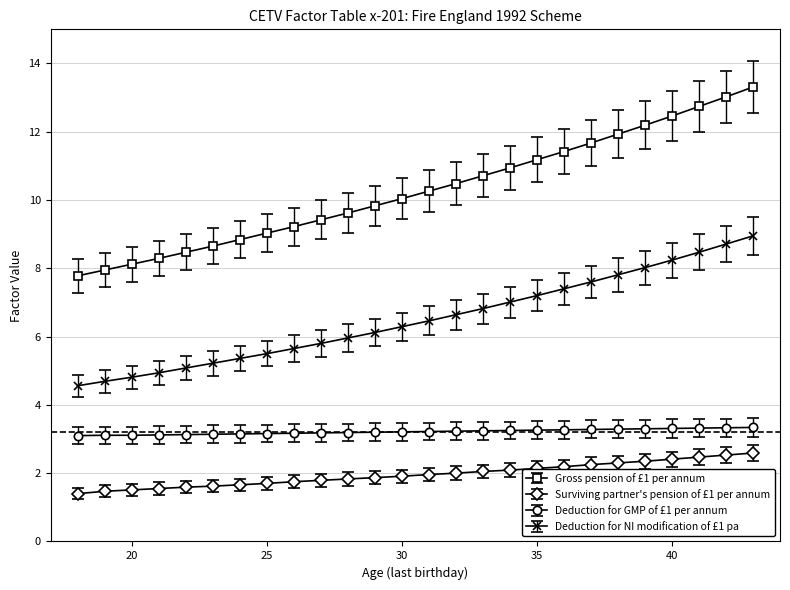

What is the average value of the Deduction for NI modification of £1 pa series?

6.5